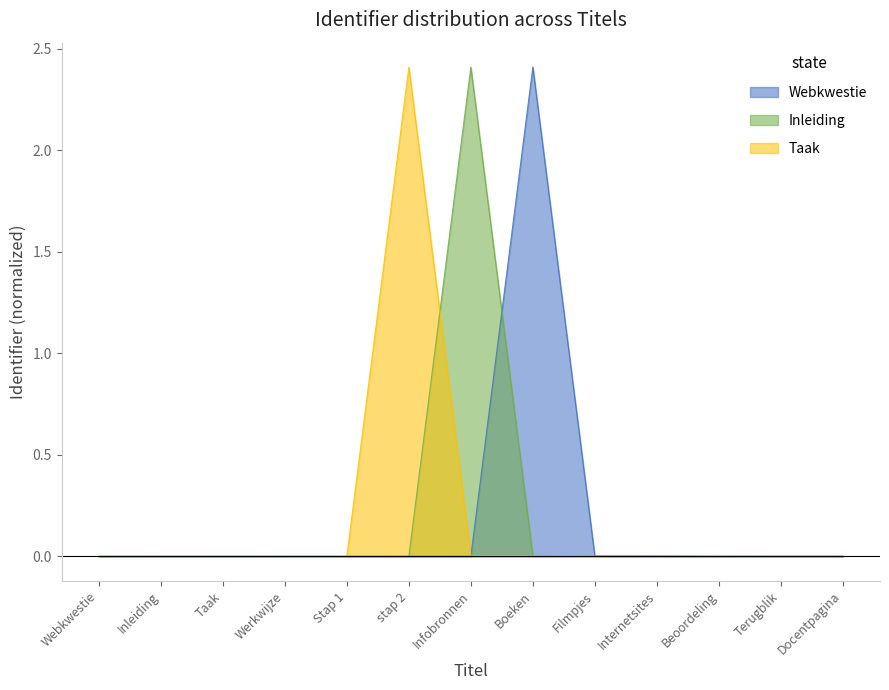

Reading left to right, extract all data points from this chart.

Webkwestie: Webkwestie=-0.0	Inleiding=-0.0	Taak=-0.0	Werkwijze=-0.0	Stap 1=-0.0	stap 2=0.0	Infobronnen=0.0	Boeken=2.4	Filmpjes=0.0	Internetsites=0.0	Beoordeling=0.0	Terugblik=0.0	Docentpagina=0.0
Inleiding: Webkwestie=-0.0	Inleiding=-0.0	Taak=-0.0	Werkwijze=-0.0	Stap 1=0.0	stap 2=0.0	Infobronnen=2.4	Boeken=0.0	Filmpjes=0.0	Internetsites=0.0	Beoordeling=0.0	Terugblik=0.0	Docentpagina=-0.0
Taak: Webkwestie=-0.0	Inleiding=-0.0	Taak=-0.0	Werkwijze=0.0	Stap 1=0.0	stap 2=2.4	Infobronnen=0.0	Boeken=0.0	Filmpjes=0.0	Internetsites=0.0	Beoordeling=0.0	Terugblik=-0.0	Docentpagina=-0.0